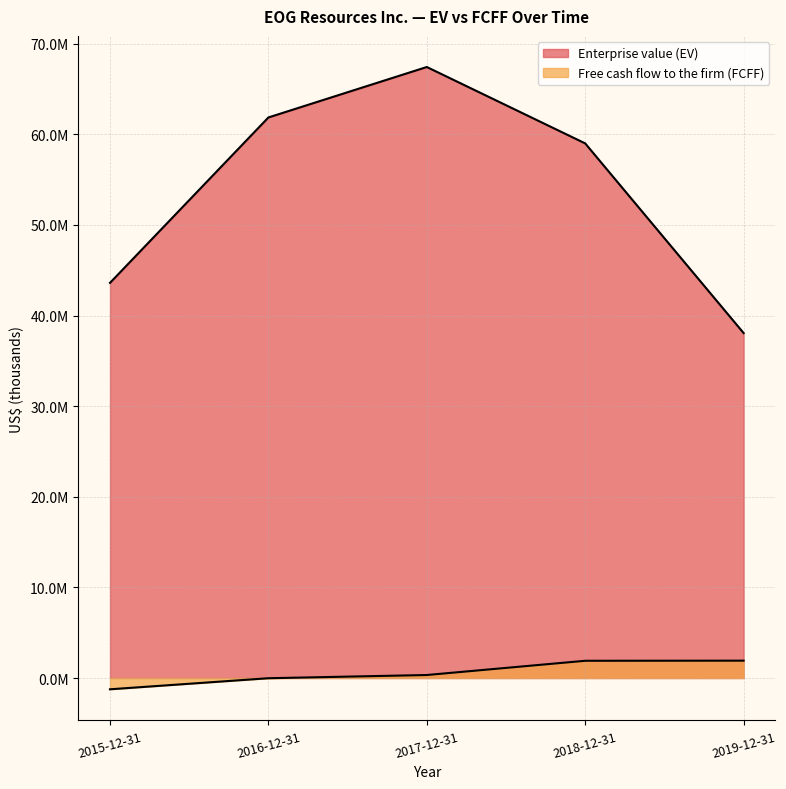

True or false: Free cash flow to the firm (FCFF) has a value of 330303 at 2017-12-31.

True